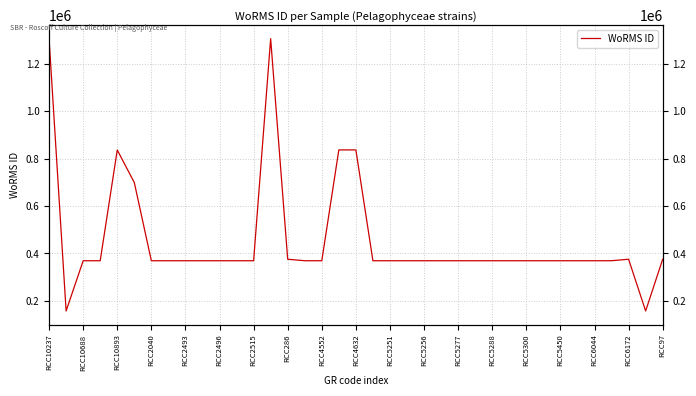

What is the difference between the maximum and minimum values?

1148762